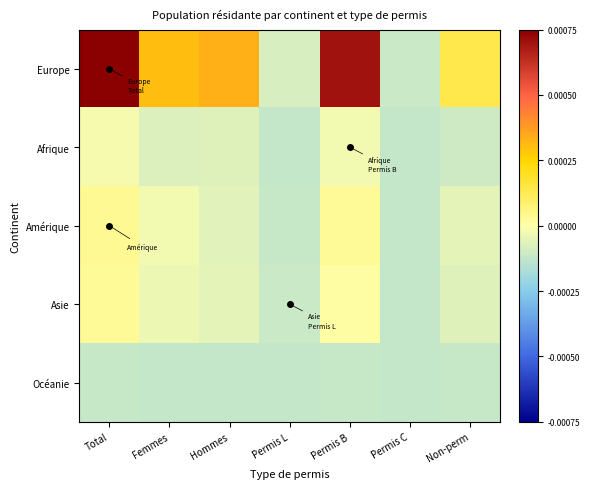

Reading right to left, list all the values displayed in this chart.

Europe: Non-perm=0.0	Permis C=-0.0	Permis B=0.0	Permis L=-0.0	Hommes=0.0	Femmes=0.0	Total=0.0
Afrique: Non-perm=-0.0	Permis C=-0.0	Permis B=-0.0	Permis L=-0.0	Hommes=-0.0	Femmes=-0.0	Total=-0.0
Amérique: Non-perm=-0.0	Permis C=-0.0	Permis B=0.0	Permis L=-0.0	Hommes=-0.0	Femmes=-0.0	Total=0.0
Asie: Non-perm=-0.0	Permis C=-0.0	Permis B=0.0	Permis L=-0.0	Hommes=-0.0	Femmes=-0.0	Total=0.0
Océanie: Non-perm=-0.0	Permis C=-0.0	Permis B=-0.0	Permis L=-0.0	Hommes=-0.0	Femmes=-0.0	Total=-0.0